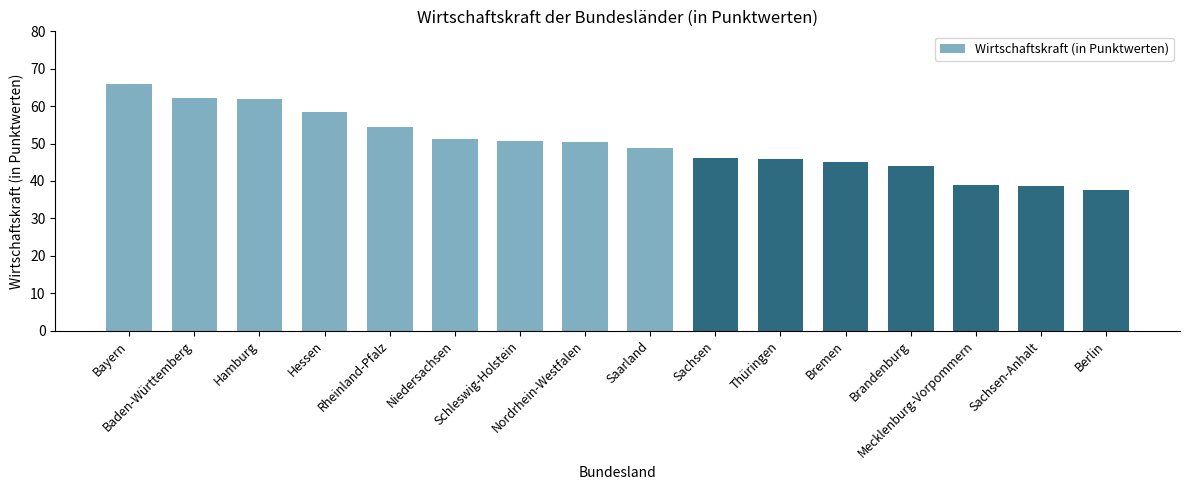

What is the change in value from Bayern to Baden-Württemberg?

-3.6